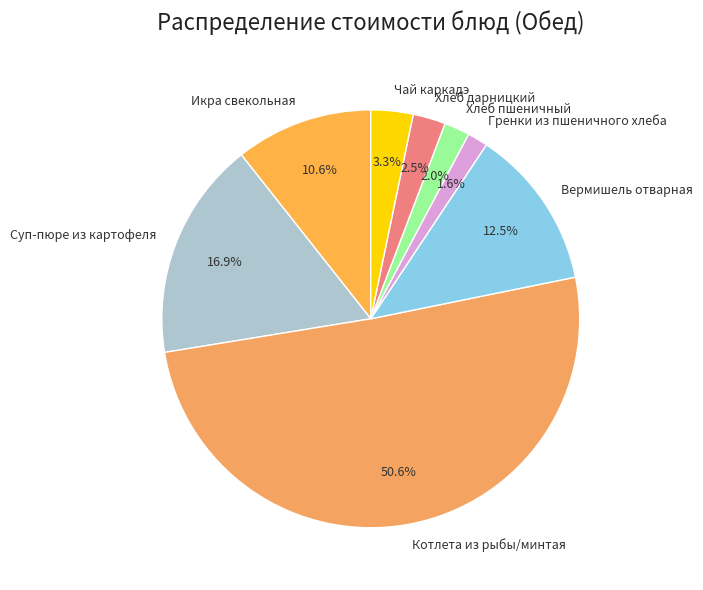

Which category has the biggest portion of the pie?

Котлета из рыбы/минтая